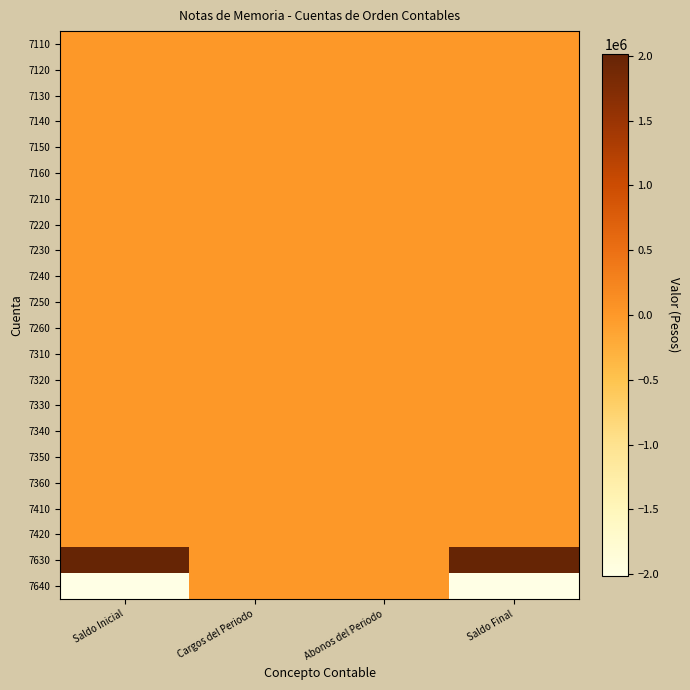

At which category does the chart reach its minimum across all series?

Saldo Inicial